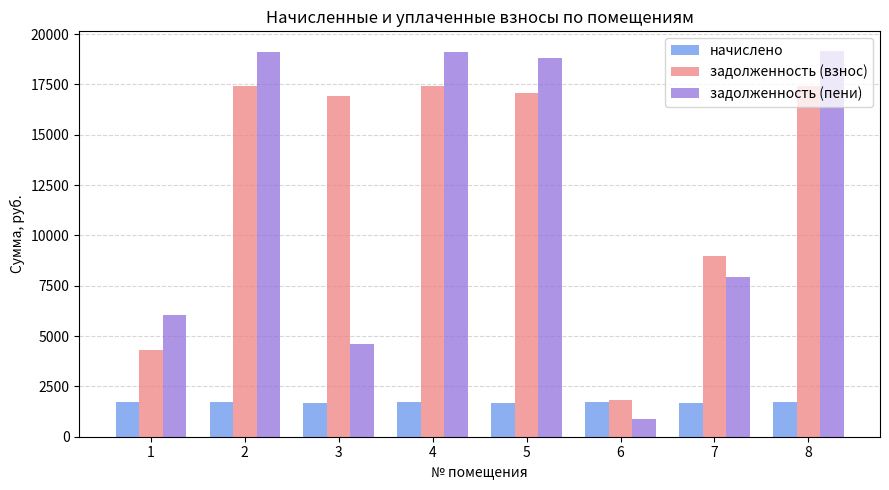

What is the maximum value for начислено?

1735.5